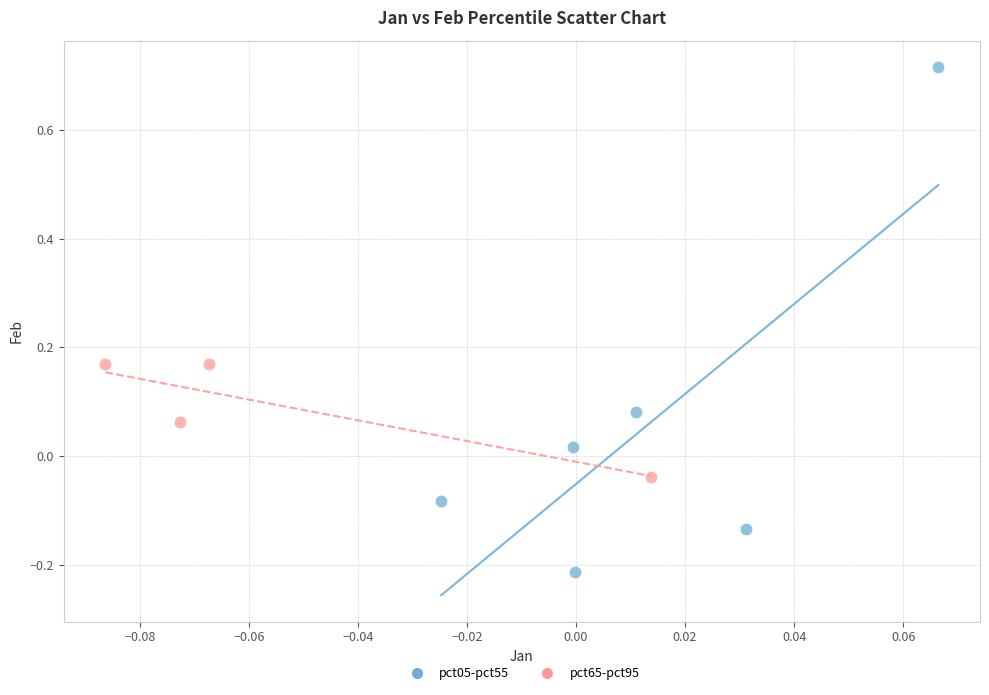

Which series contains the lowest Y value?

pct05-pct55